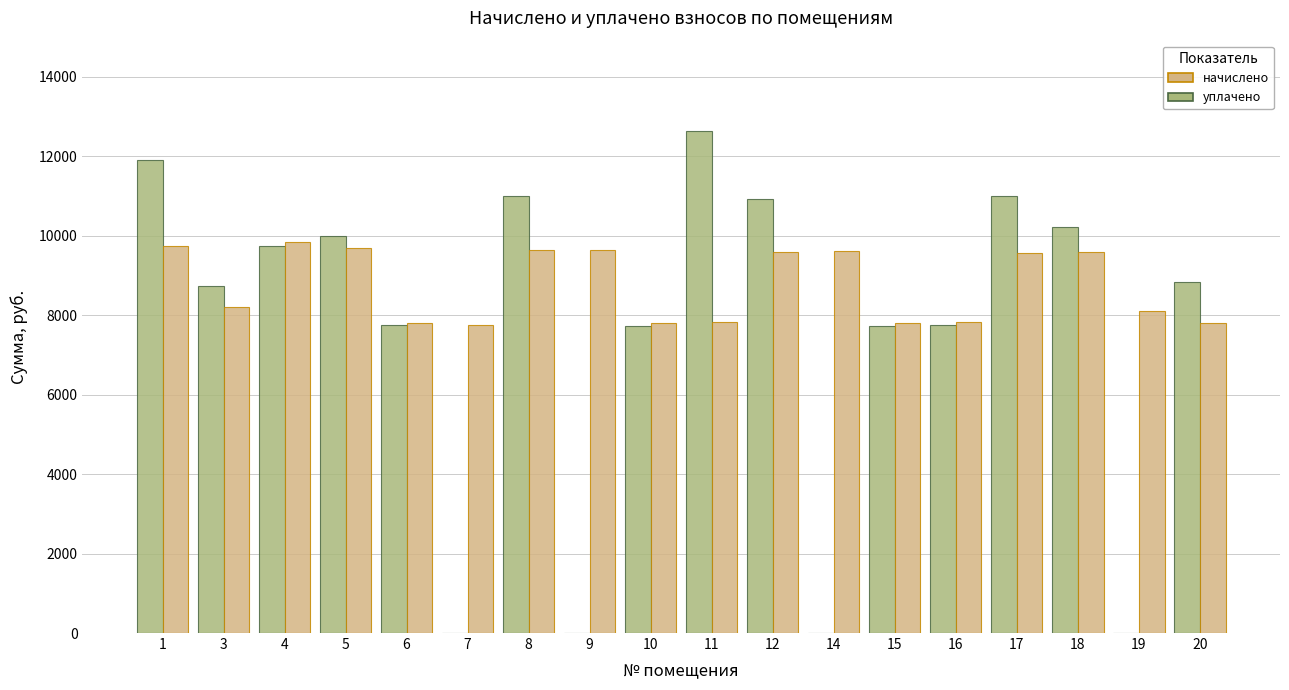

Is the value of начислено at 18 greater than the value of уплачено at 10?

Yes